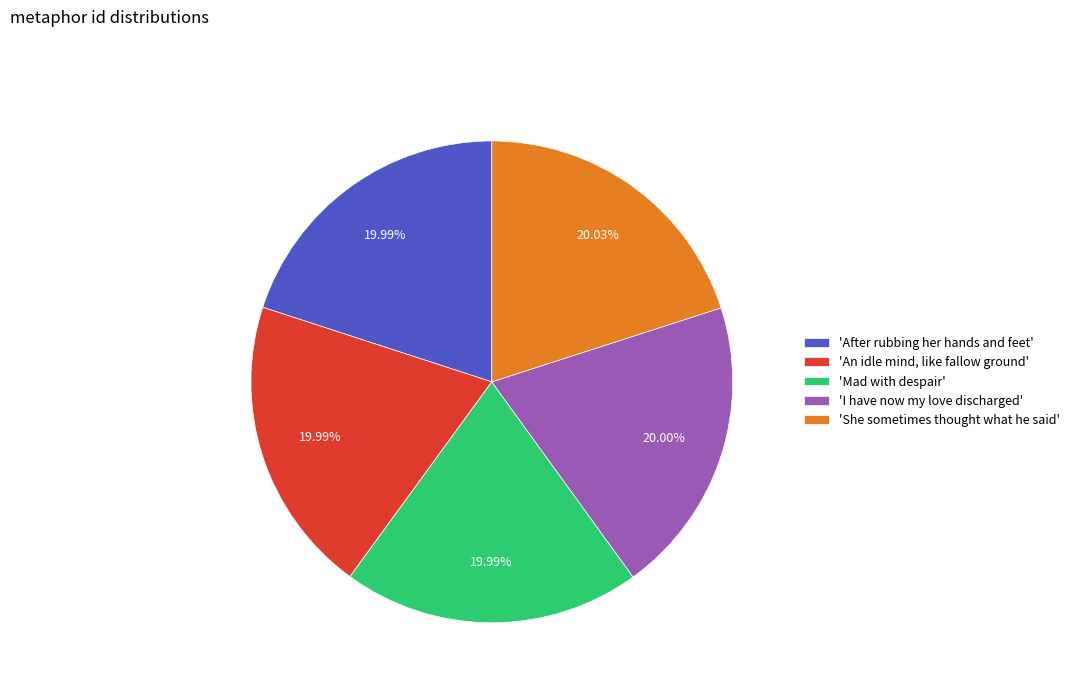

Is the sum of 'After rubbing her hands and feet' and 'She sometimes thought what he said' greater than half?

No